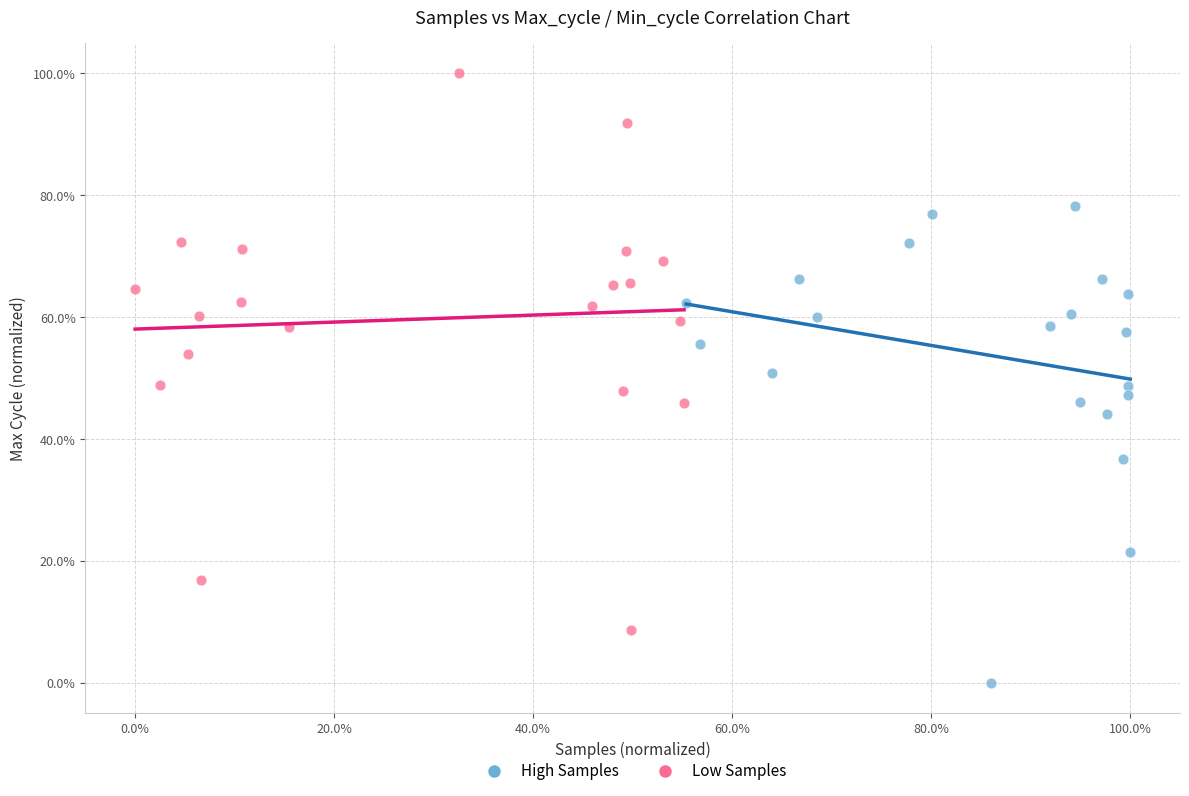

Which series contains the lowest Y value?

High Samples